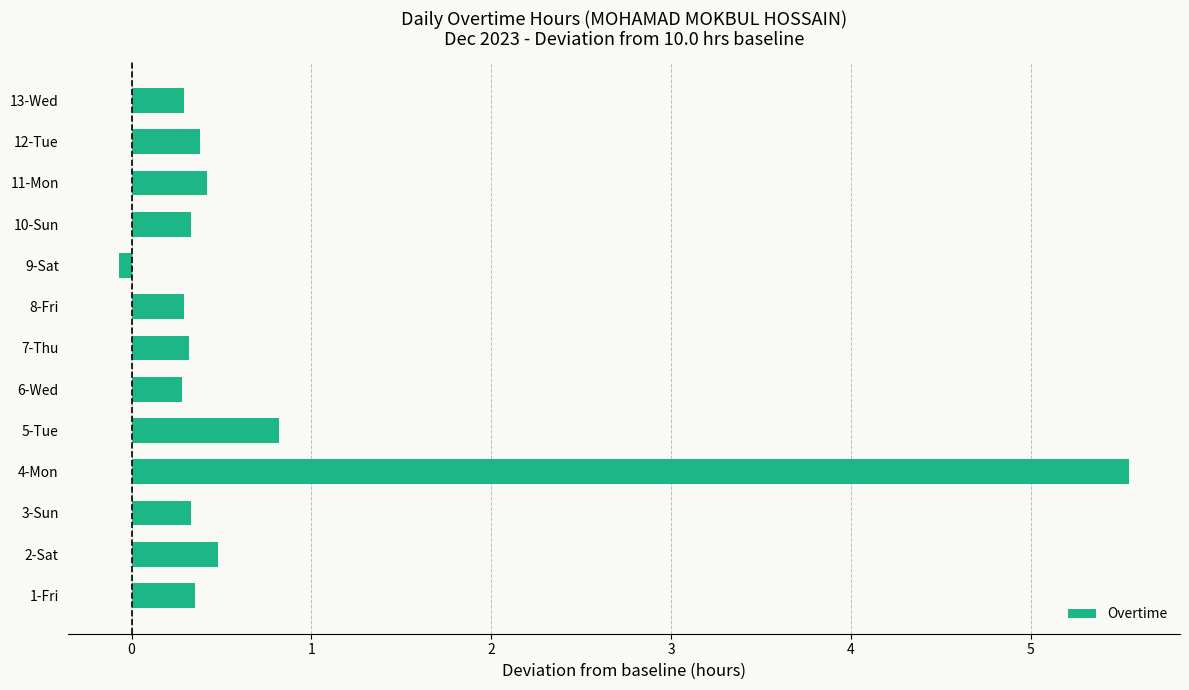

What is the average value?

0.8